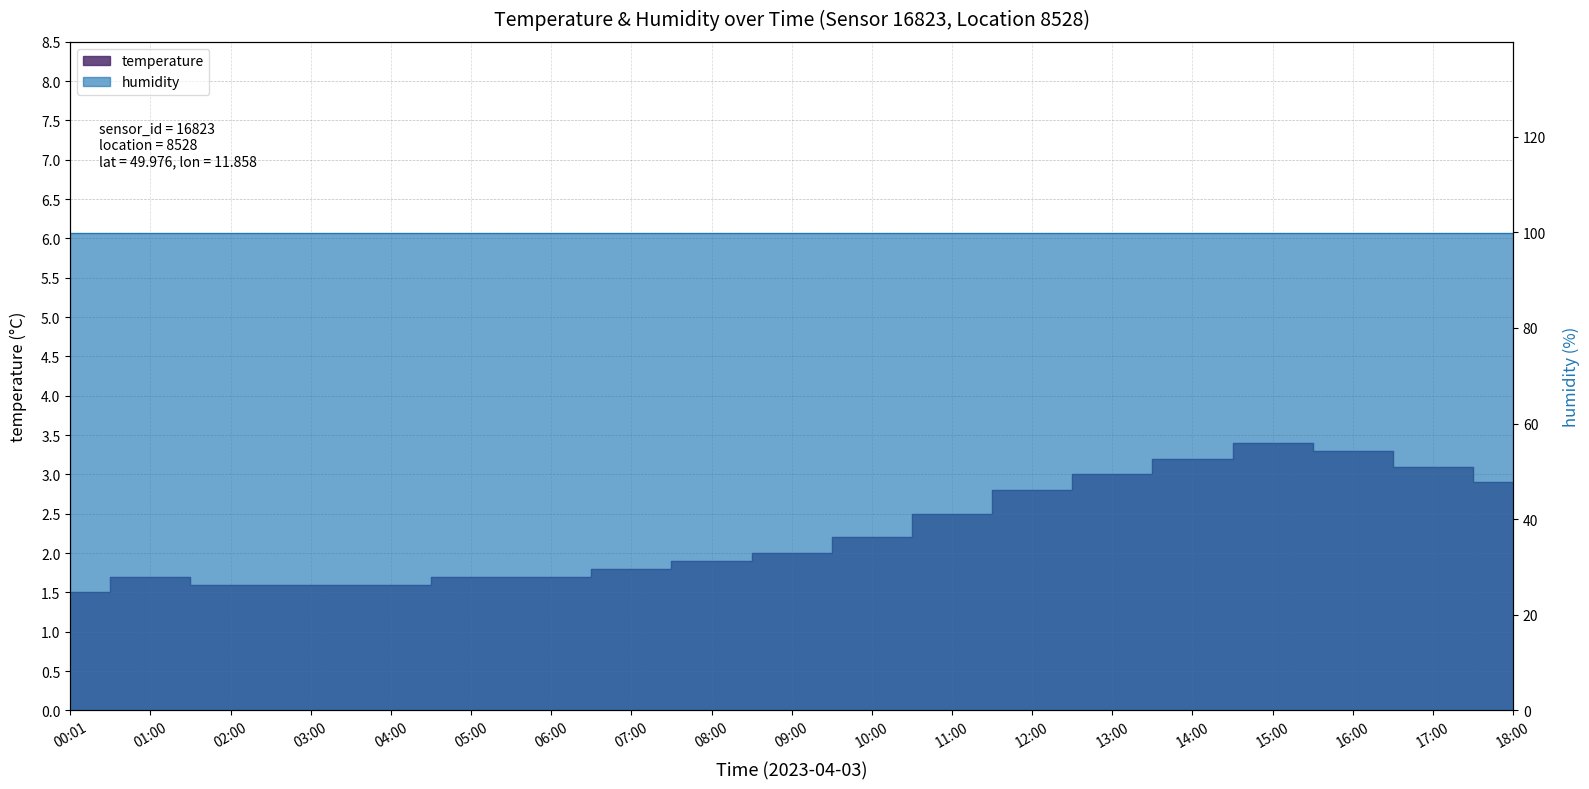

Does the chart display data point markers on the line(s)?

No